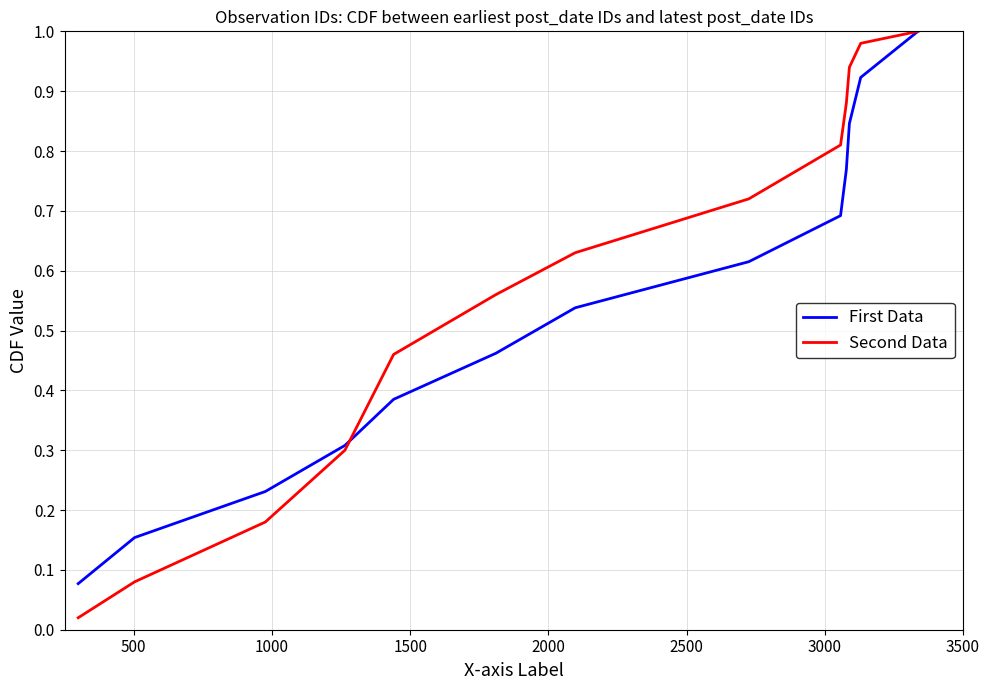

Which series has the largest total across all categories?

Second Data